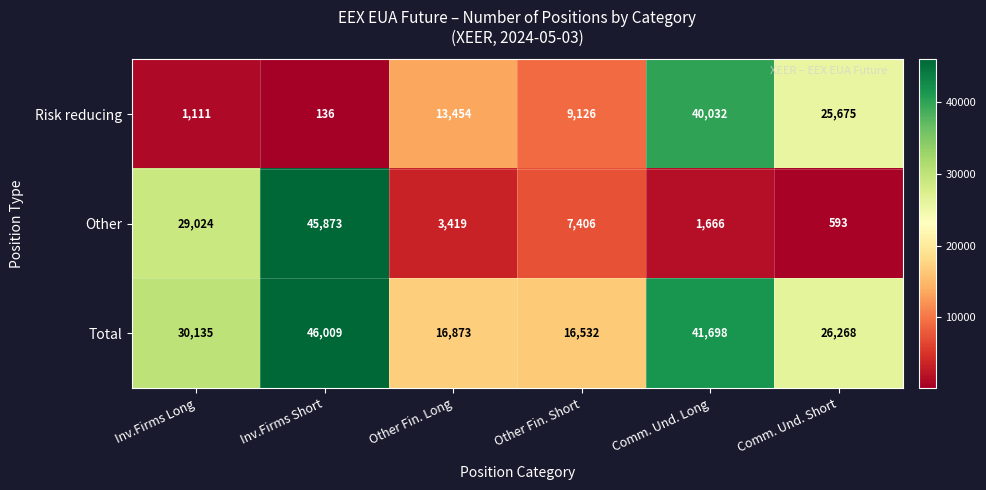

What is the average value of the Risk reducing series?

14922